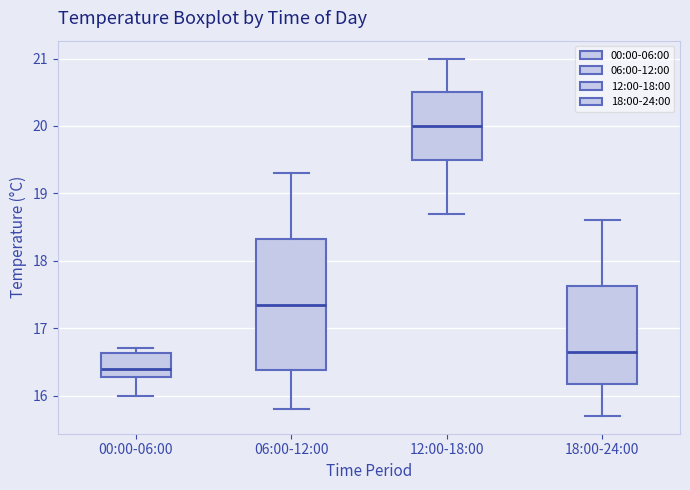

Which box's median line is the lowest?

00:00-06:00